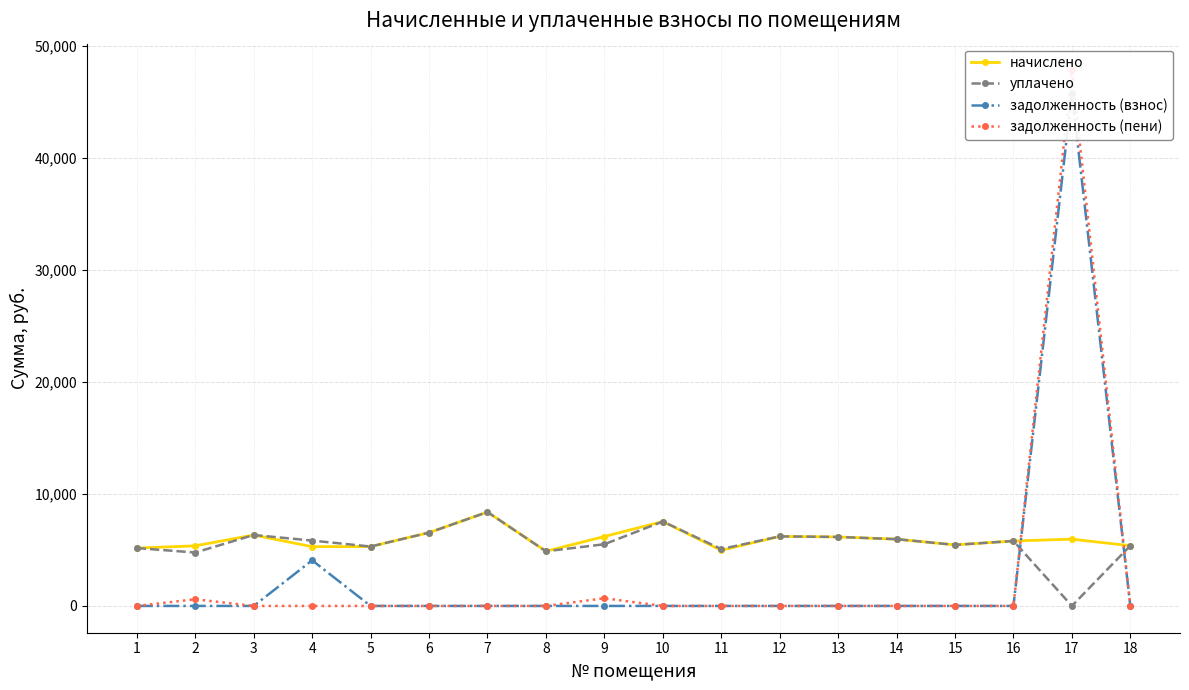

What is the spread (max minus min) of values at 3?

6334.2